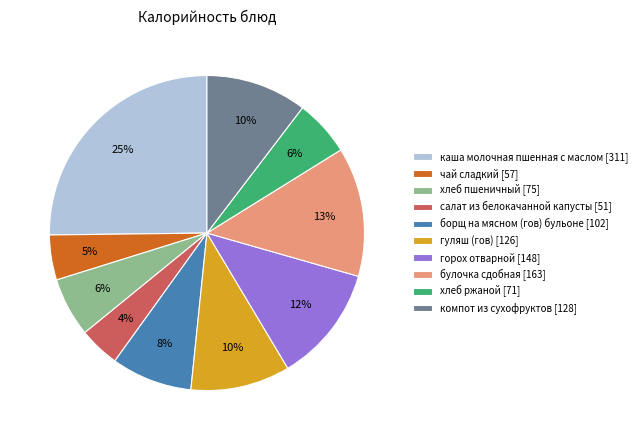

Which has a higher value, горох отварной [148] or каша молочная пшенная с маслом [311]?

каша молочная пшенная с маслом [311]